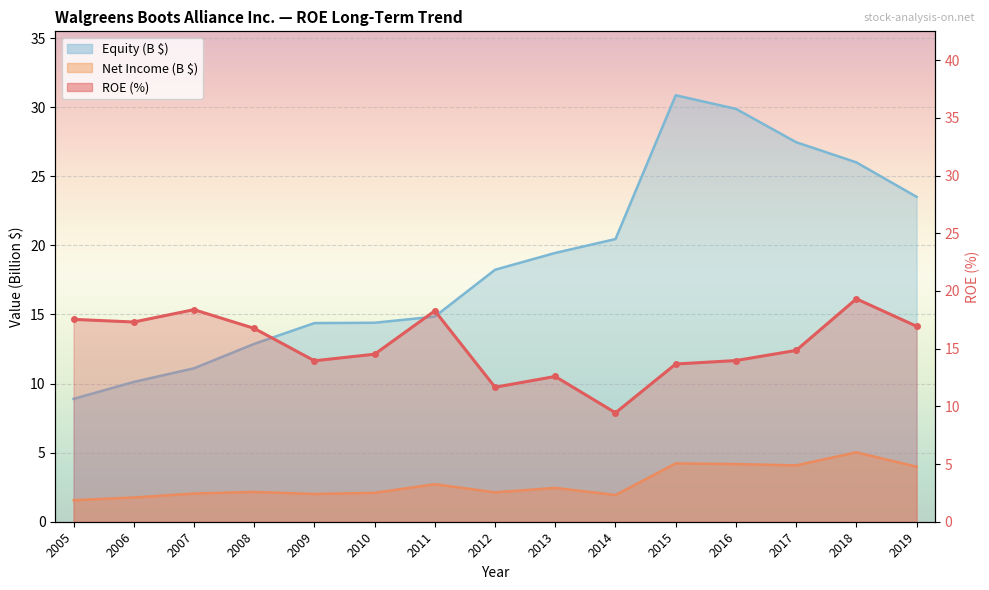

The chart shows a value of 17.2 at 2012. True or false?

False